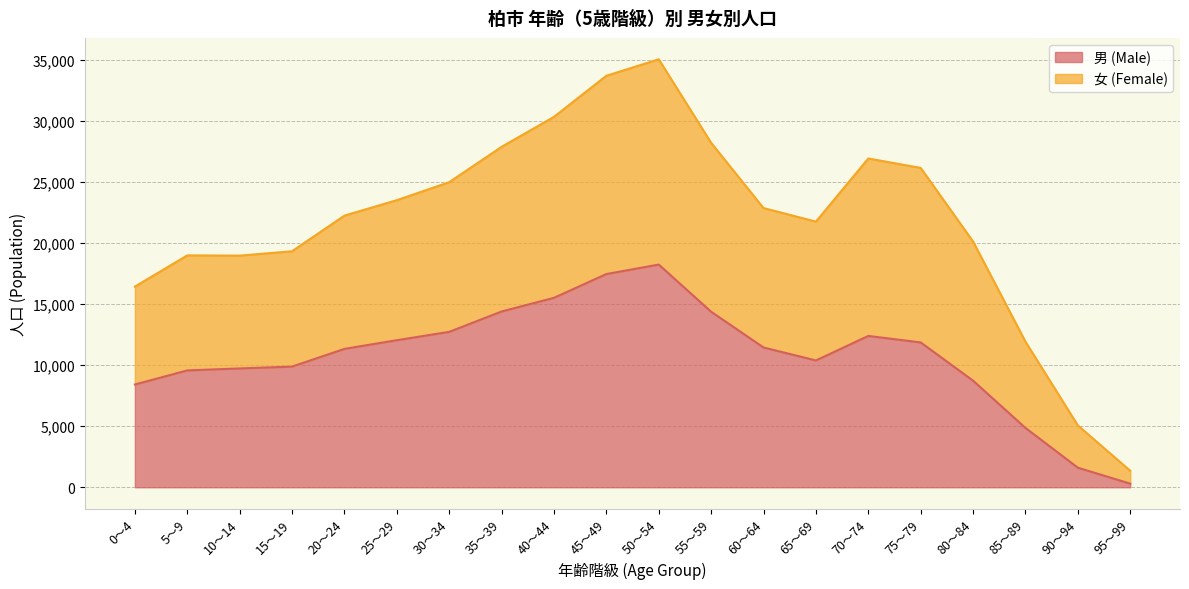

True or false: 男 (Male) and 女 (Female) intersect in this chart.

False